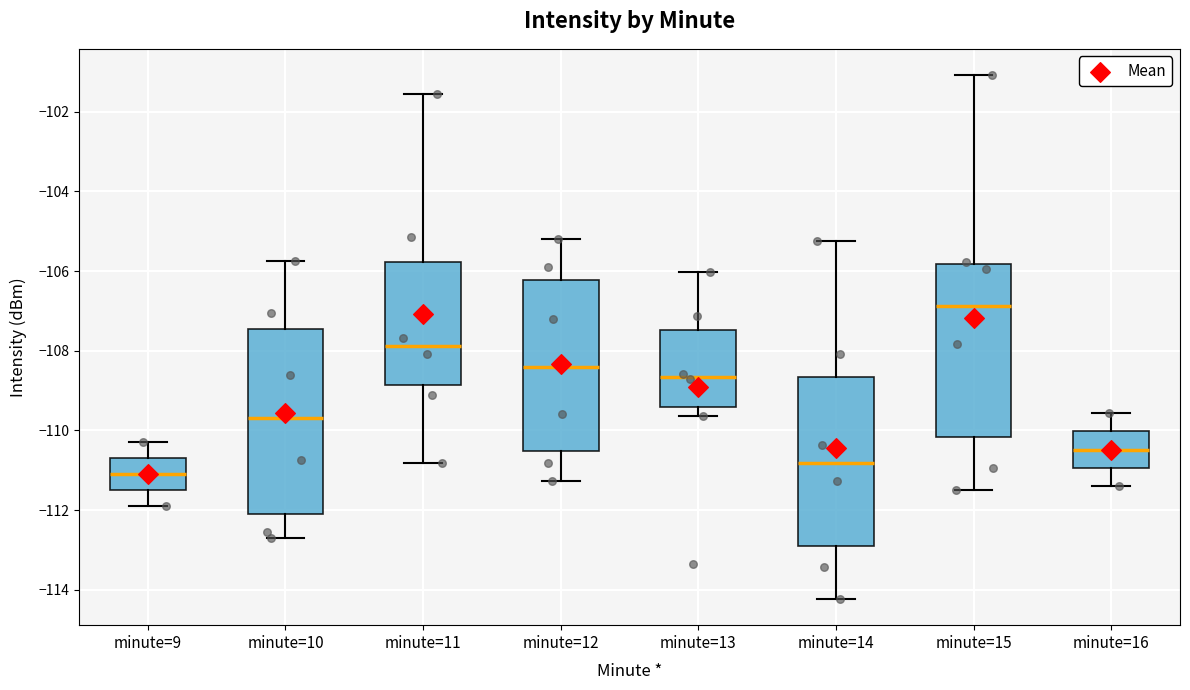

Which box has the highest median line?

minute=15